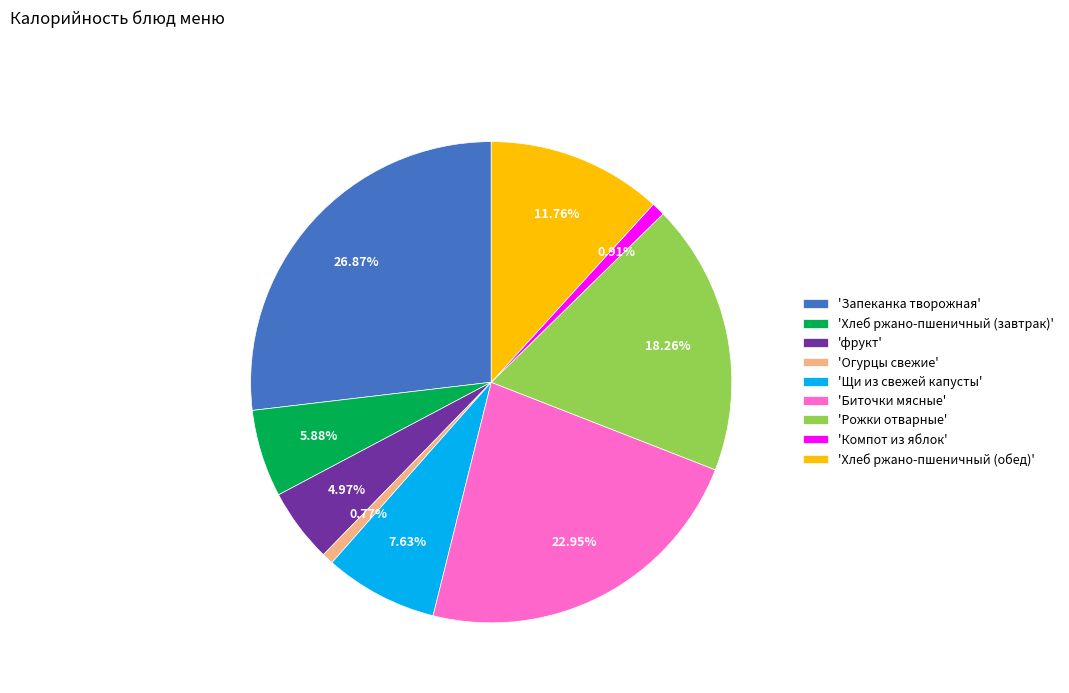

To the nearest percent, what is the difference between the largest and smallest slice percentages?

26%